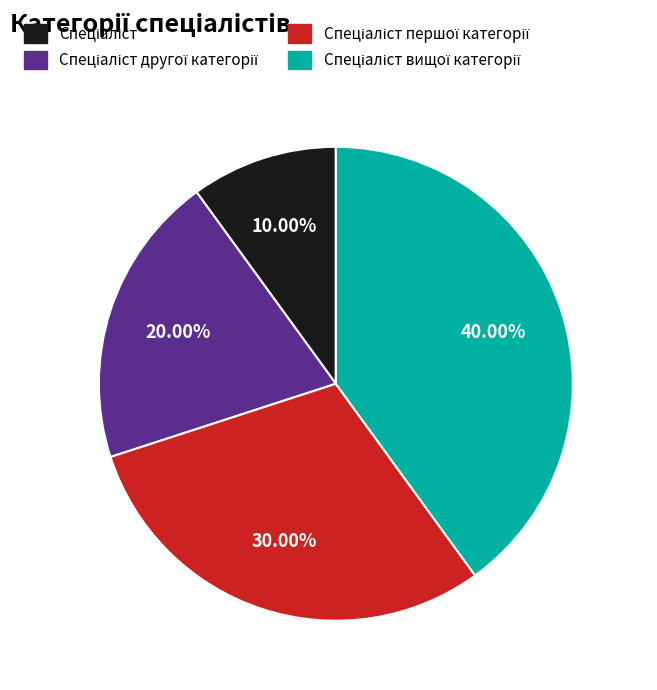

Is there any slice that represents more than half of the pie?

No